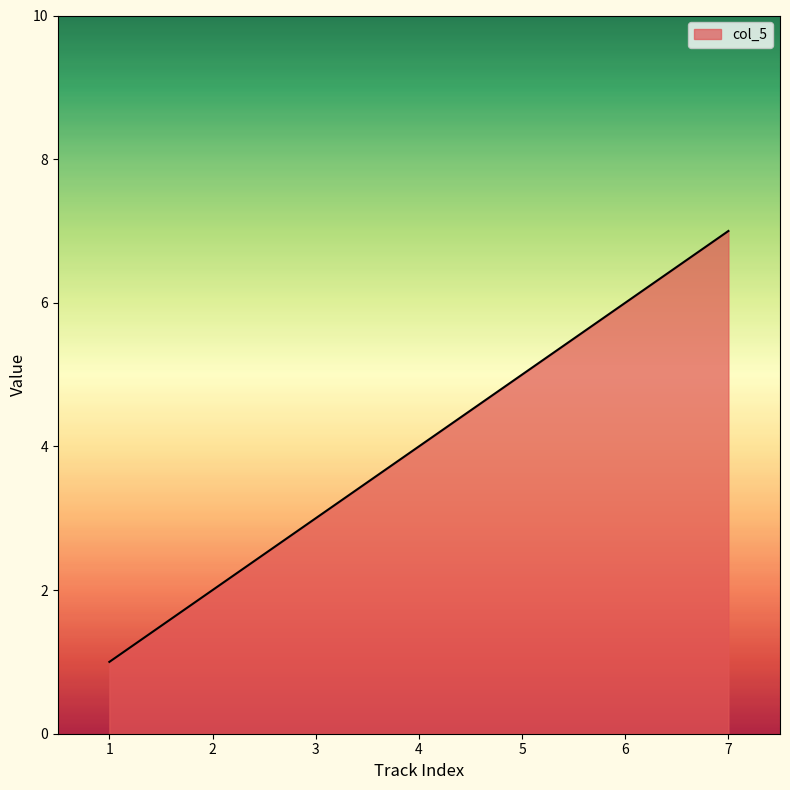

What is the change in value from 6 to 7?

+1